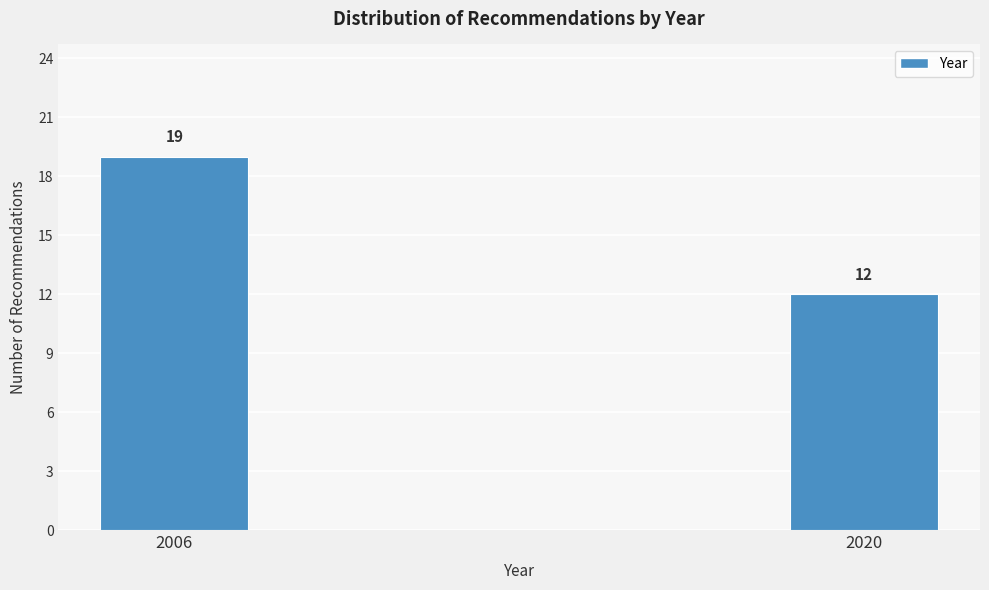

Reading left to right, transcribe all the data shown in this chart.

19	12